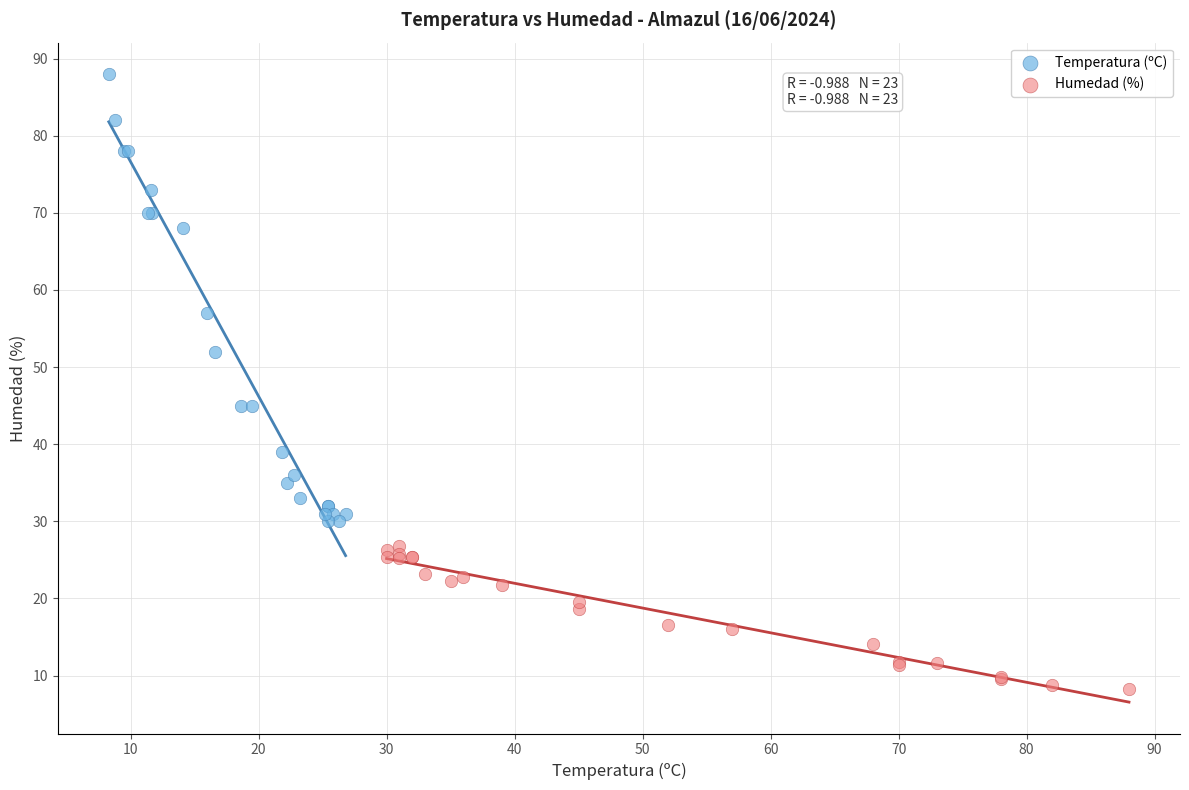

Which series reaches the minimum Y coordinate?

Humedad (%)